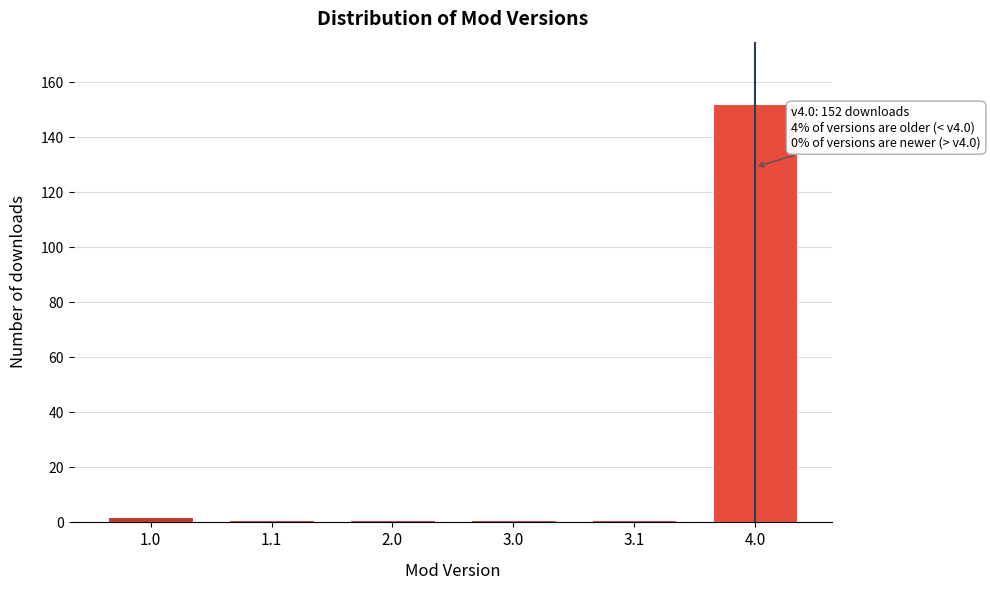

Reading right to left, what are all the values shown in this chart?

4.0=152	3.1=1	3.0=1	2.0=1	1.1=1	1.0=2